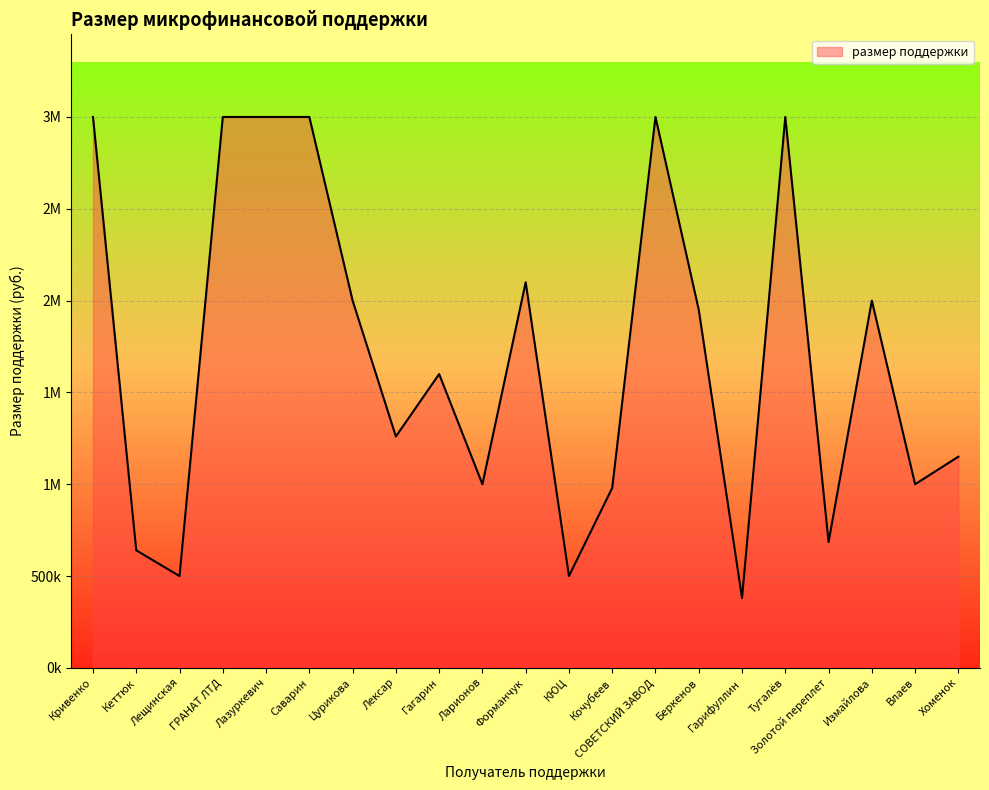

Where does the data first go above 1600000?

Кривенко